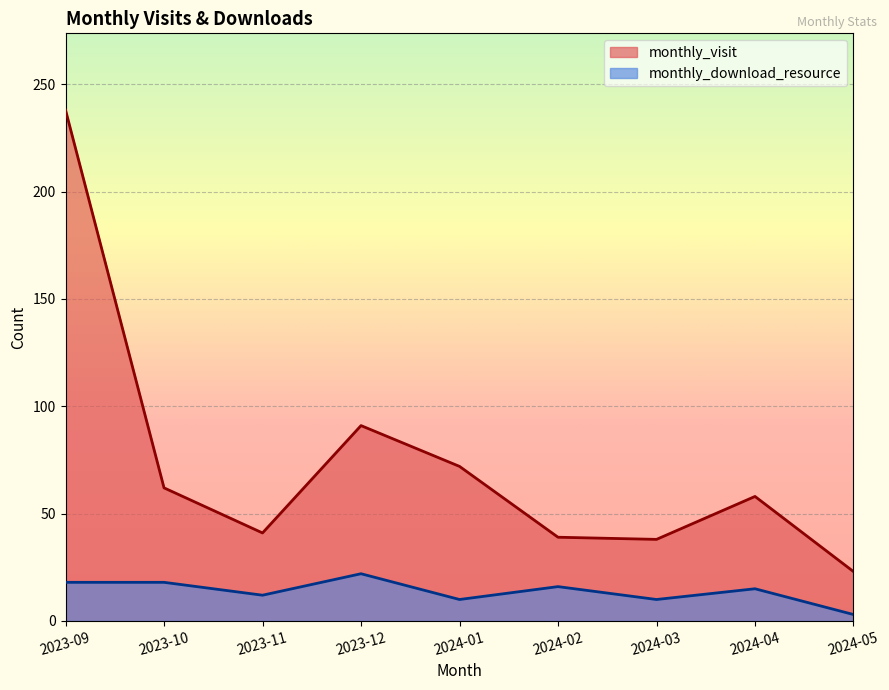

At how many categories does at least one series exceed 101?

1